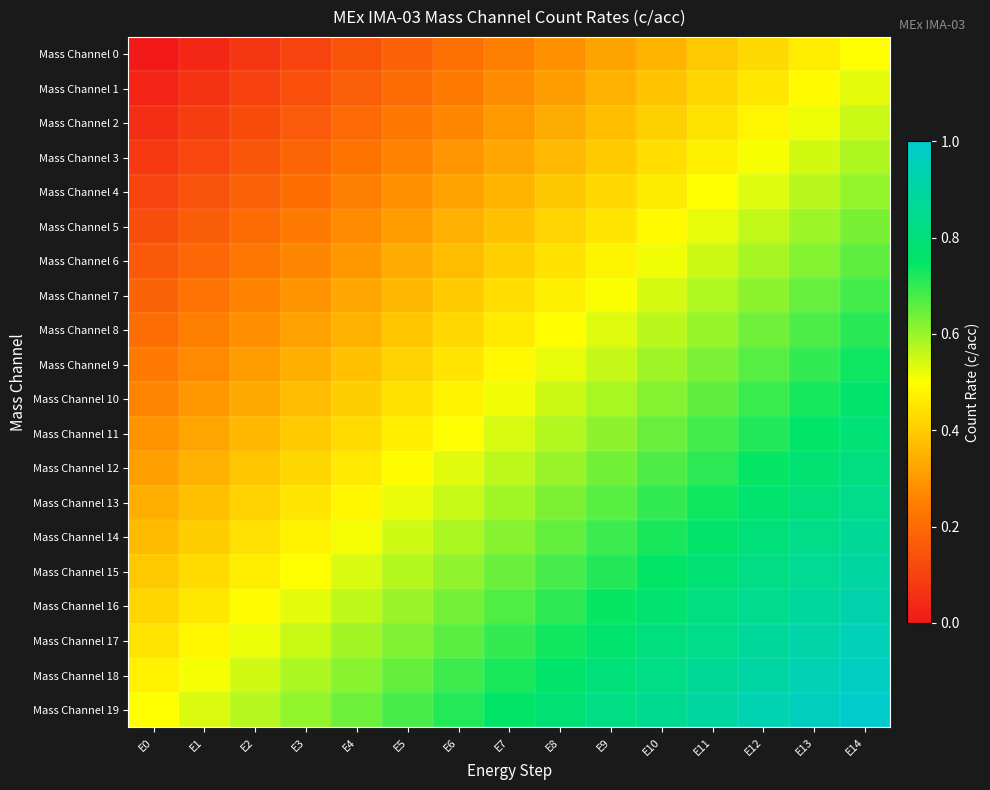

Reading left to right, transcribe all the data shown in this chart.

Mass Channel 0: E0=0.0	E1=0.0	E2=0.1	E3=0.1	E4=0.1	E5=0.2	E6=0.2	E7=0.2	E8=0.3	E9=0.3	E10=0.4	E11=0.4	E12=0.4	E13=0.5	E14=0.5
Mass Channel 1: E0=0.0	E1=0.1	E2=0.1	E3=0.1	E4=0.2	E5=0.2	E6=0.2	E7=0.3	E8=0.3	E9=0.3	E10=0.4	E11=0.4	E12=0.5	E13=0.5	E14=0.5
Mass Channel 2: E0=0.1	E1=0.1	E2=0.1	E3=0.2	E4=0.2	E5=0.2	E6=0.3	E7=0.3	E8=0.3	E9=0.4	E10=0.4	E11=0.4	E12=0.5	E13=0.5	E14=0.6
Mass Channel 3: E0=0.1	E1=0.1	E2=0.2	E3=0.2	E4=0.2	E5=0.3	E6=0.3	E7=0.3	E8=0.4	E9=0.4	E10=0.4	E11=0.5	E12=0.5	E13=0.5	E14=0.6
Mass Channel 4: E0=0.1	E1=0.1	E2=0.2	E3=0.2	E4=0.2	E5=0.3	E6=0.3	E7=0.4	E8=0.4	E9=0.4	E10=0.5	E11=0.5	E12=0.5	E13=0.6	E14=0.6
Mass Channel 5: E0=0.1	E1=0.2	E2=0.2	E3=0.2	E4=0.3	E5=0.3	E6=0.3	E7=0.4	E8=0.4	E9=0.5	E10=0.5	E11=0.5	E12=0.6	E13=0.6	E14=0.6
Mass Channel 6: E0=0.2	E1=0.2	E2=0.2	E3=0.3	E4=0.3	E5=0.3	E6=0.4	E7=0.4	E8=0.4	E9=0.5	E10=0.5	E11=0.6	E12=0.6	E13=0.6	E14=0.7
Mass Channel 7: E0=0.2	E1=0.2	E2=0.3	E3=0.3	E4=0.3	E5=0.4	E6=0.4	E7=0.4	E8=0.5	E9=0.5	E10=0.5	E11=0.6	E12=0.6	E13=0.6	E14=0.7
Mass Channel 8: E0=0.2	E1=0.2	E2=0.3	E3=0.3	E4=0.4	E5=0.4	E6=0.4	E7=0.5	E8=0.5	E9=0.5	E10=0.6	E11=0.6	E12=0.6	E13=0.7	E14=0.7
Mass Channel 9: E0=0.2	E1=0.3	E2=0.3	E3=0.3	E4=0.4	E5=0.4	E6=0.5	E7=0.5	E8=0.5	E9=0.6	E10=0.6	E11=0.6	E12=0.7	E13=0.7	E14=0.7
Mass Channel 10: E0=0.3	E1=0.3	E2=0.3	E3=0.4	E4=0.4	E5=0.4	E6=0.5	E7=0.5	E8=0.5	E9=0.6	E10=0.6	E11=0.7	E12=0.7	E13=0.7	E14=0.8
Mass Channel 11: E0=0.3	E1=0.3	E2=0.4	E3=0.4	E4=0.4	E5=0.5	E6=0.5	E7=0.5	E8=0.6	E9=0.6	E10=0.6	E11=0.7	E12=0.7	E13=0.8	E14=0.8
Mass Channel 12: E0=0.3	E1=0.4	E2=0.4	E3=0.4	E4=0.5	E5=0.5	E6=0.5	E7=0.6	E8=0.6	E9=0.6	E10=0.7	E11=0.7	E12=0.7	E13=0.8	E14=0.8
Mass Channel 13: E0=0.3	E1=0.4	E2=0.4	E3=0.4	E4=0.5	E5=0.5	E6=0.6	E7=0.6	E8=0.6	E9=0.7	E10=0.7	E11=0.7	E12=0.8	E13=0.8	E14=0.8
Mass Channel 14: E0=0.4	E1=0.4	E2=0.4	E3=0.5	E4=0.5	E5=0.5	E6=0.6	E7=0.6	E8=0.7	E9=0.7	E10=0.7	E11=0.8	E12=0.8	E13=0.8	E14=0.9
Mass Channel 15: E0=0.4	E1=0.4	E2=0.5	E3=0.5	E4=0.5	E5=0.6	E6=0.6	E7=0.6	E8=0.7	E9=0.7	E10=0.8	E11=0.8	E12=0.8	E13=0.9	E14=0.9
Mass Channel 16: E0=0.4	E1=0.5	E2=0.5	E3=0.5	E4=0.6	E5=0.6	E6=0.6	E7=0.7	E8=0.7	E9=0.7	E10=0.8	E11=0.8	E12=0.8	E13=0.9	E14=0.9
Mass Channel 17: E0=0.4	E1=0.5	E2=0.5	E3=0.6	E4=0.6	E5=0.6	E6=0.7	E7=0.7	E8=0.7	E9=0.8	E10=0.8	E11=0.8	E12=0.9	E13=0.9	E14=0.9
Mass Channel 18: E0=0.5	E1=0.5	E2=0.5	E3=0.6	E4=0.6	E5=0.7	E6=0.7	E7=0.7	E8=0.8	E9=0.8	E10=0.8	E11=0.9	E12=0.9	E13=0.9	E14=1.0
Mass Channel 19: E0=0.5	E1=0.5	E2=0.6	E3=0.6	E4=0.6	E5=0.7	E6=0.7	E7=0.8	E8=0.8	E9=0.8	E10=0.9	E11=0.9	E12=0.9	E13=1.0	E14=1.0